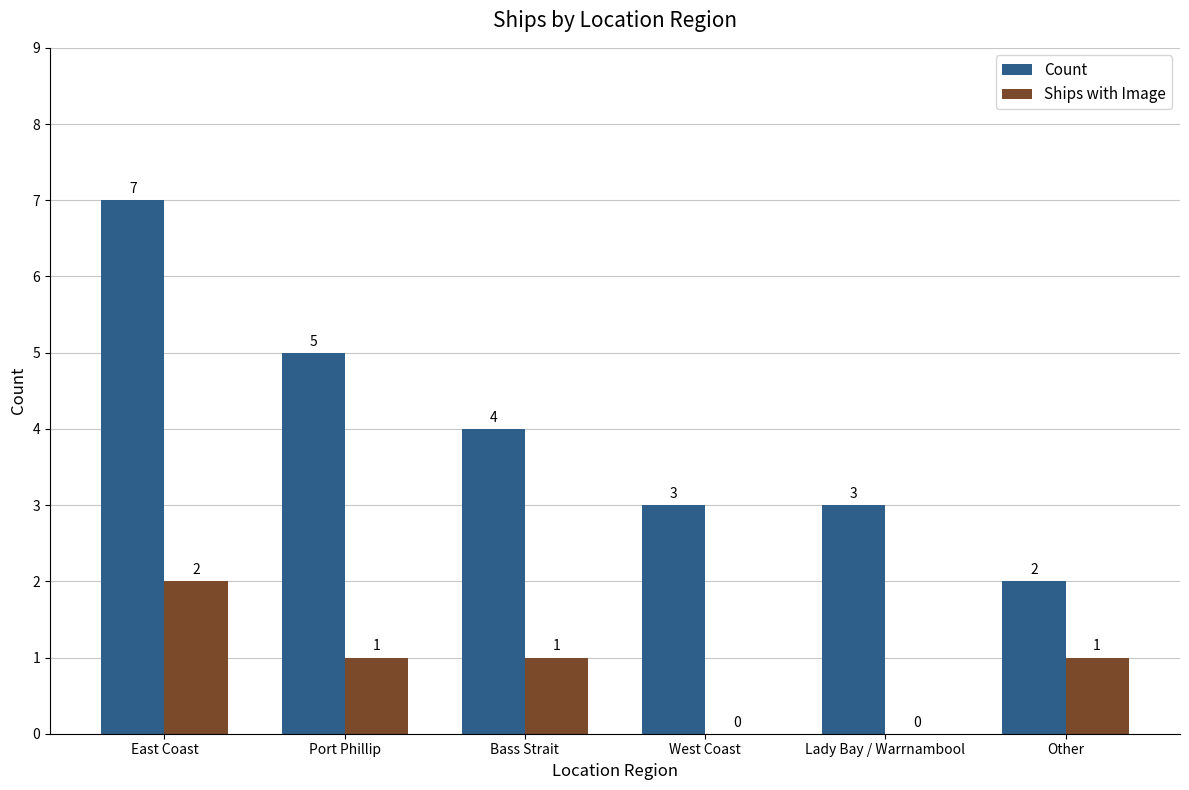

Which category has the highest value in the Count series?

East Coast